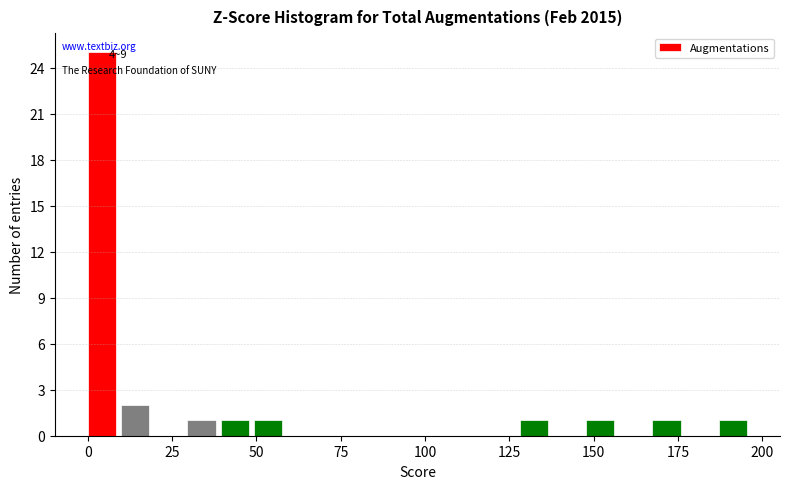

Read against the x-axis, roughly where is the centre of the tallest bar?

5